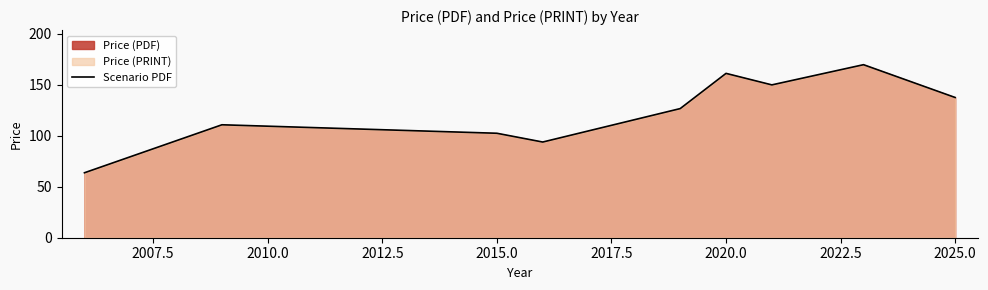

What is the difference between the maximum and minimum values?

106.0